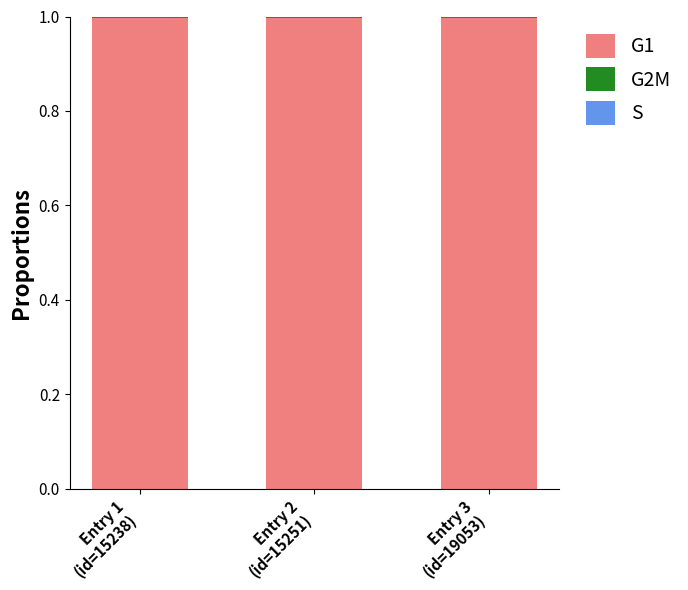

List the series in order of their peak value, lowest first.

S, G2M, G1